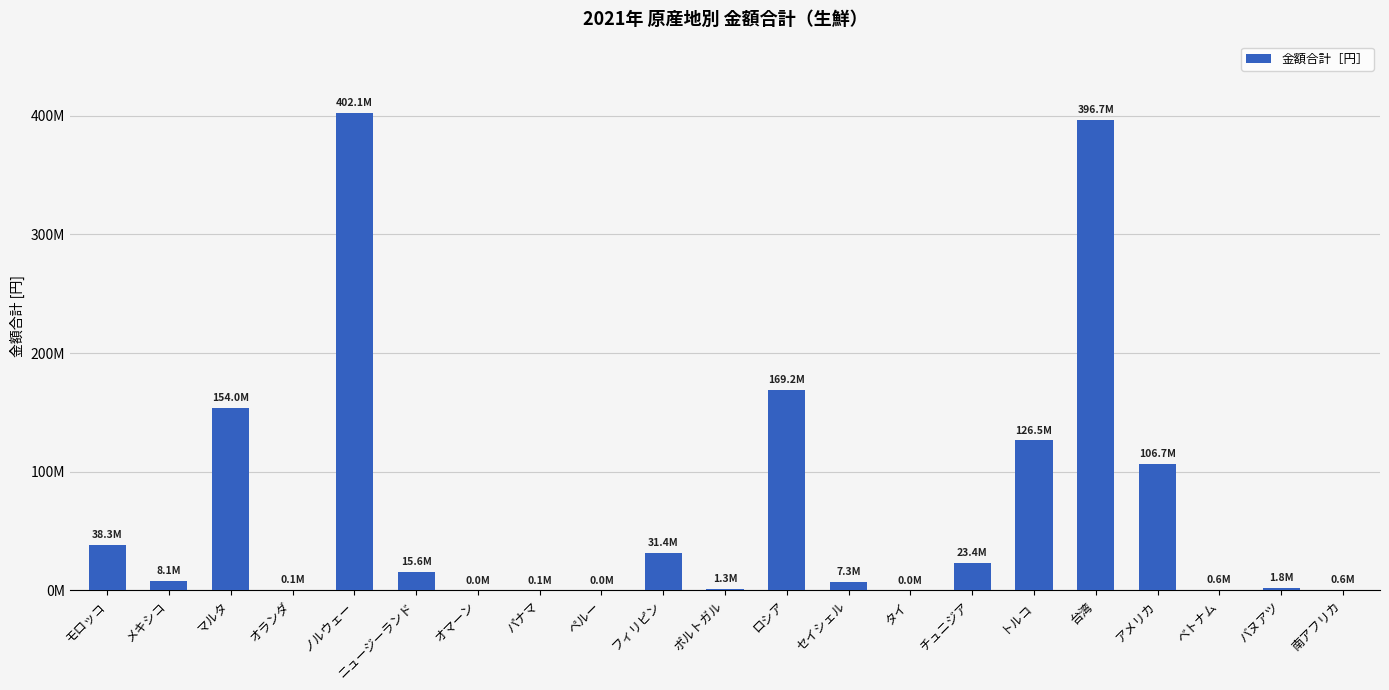

The value at 台湾 is 542510222. True or false?

False